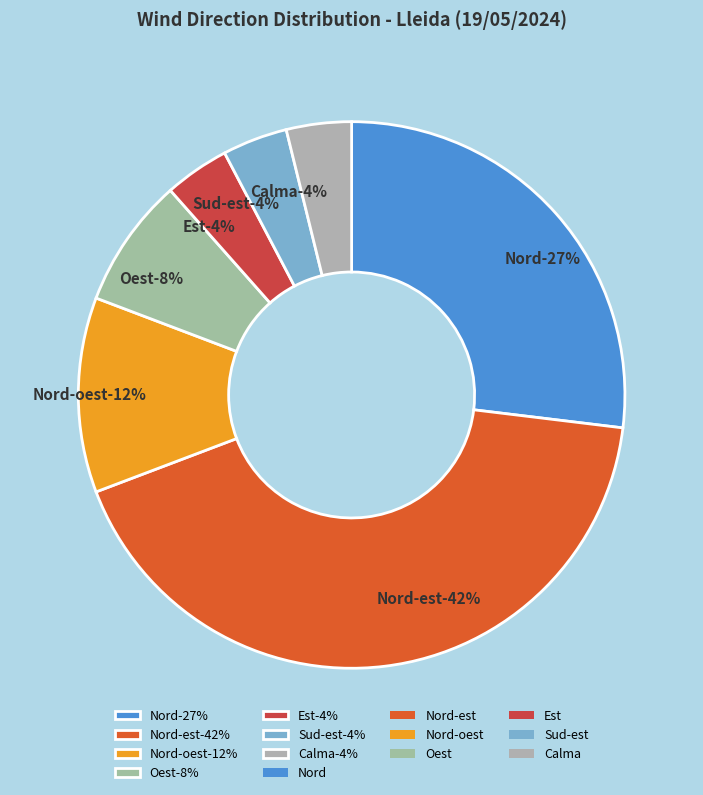

How many segments does this pie chart have?

7